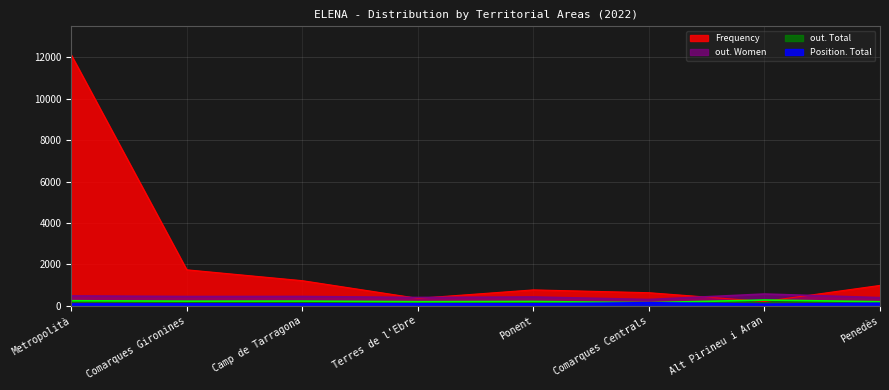

How many intersections are there between Frequency and out. Total?

2